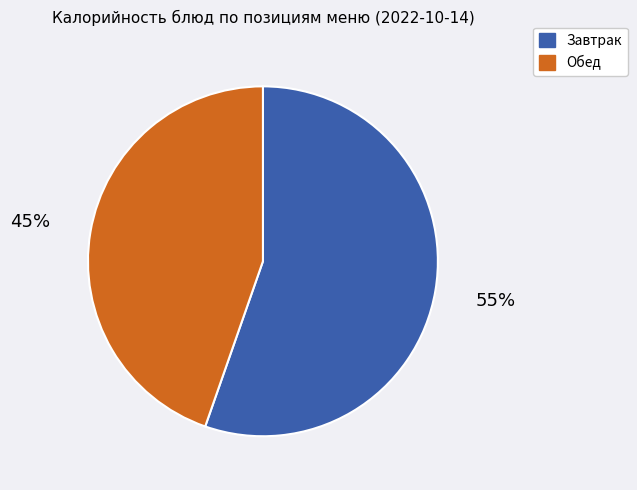

To the nearest percent, what is the average slice percentage?

50%